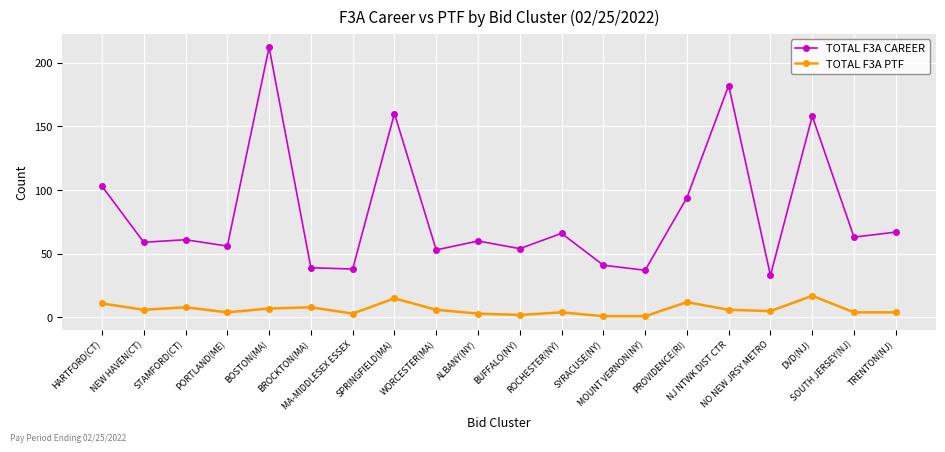

True or false: TOTAL F3A PTF has more than 2 points higher than both neighbors.

True